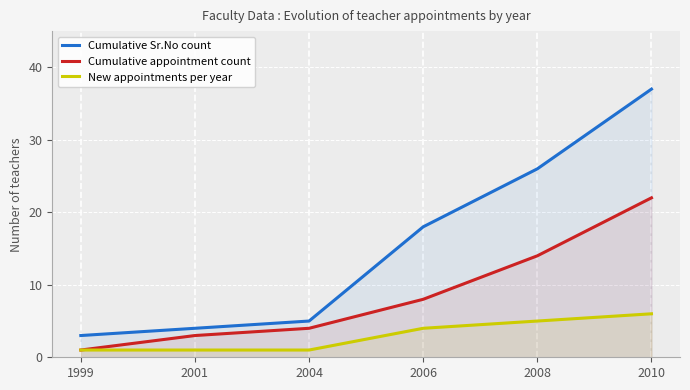

What is the difference between the maximum and minimum values in the Cumulative Sr.No count series?

34